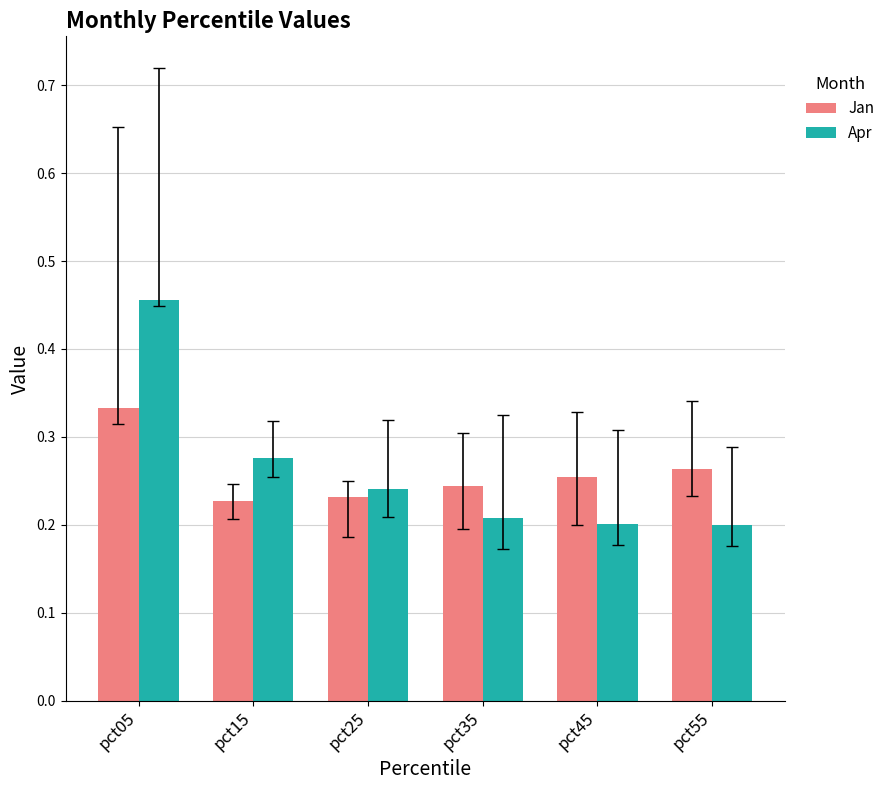

Which category has the highest value across all series?

pct05